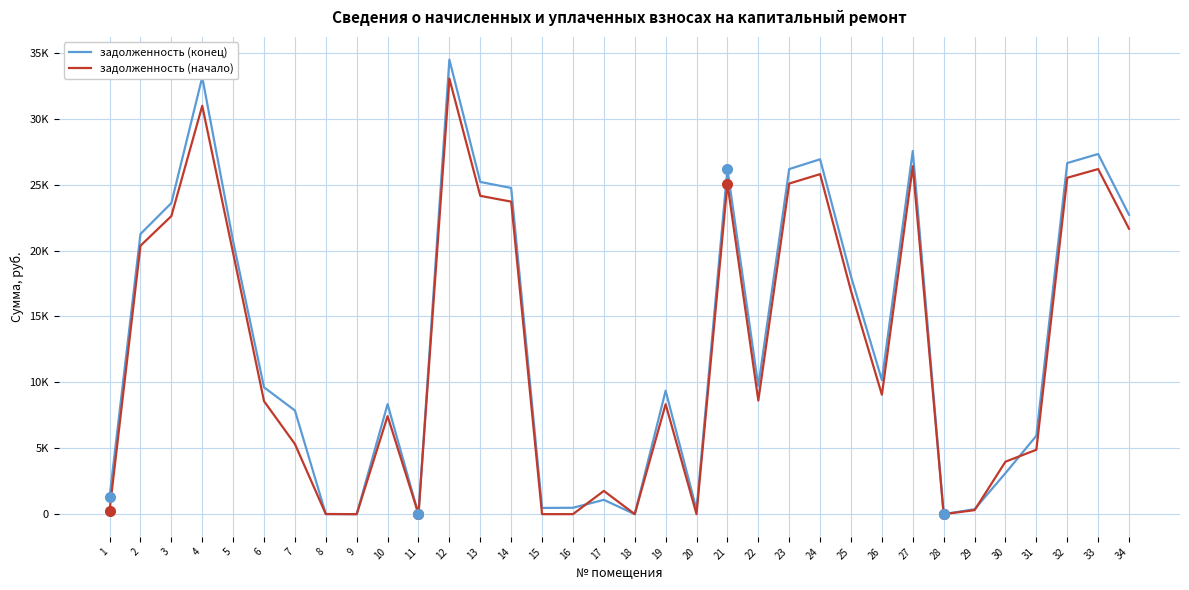

Is this an area chart (filled region under the line)?

No